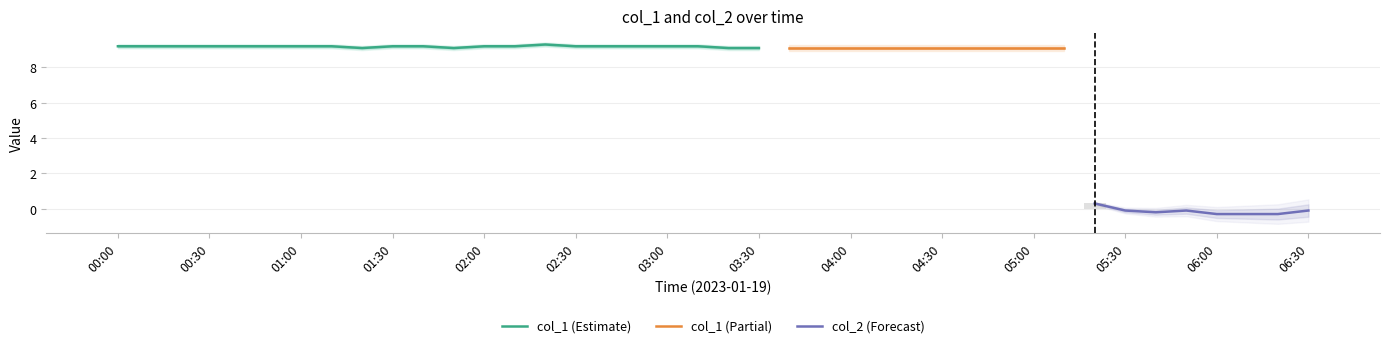

What is the greatest value displayed?

9.3